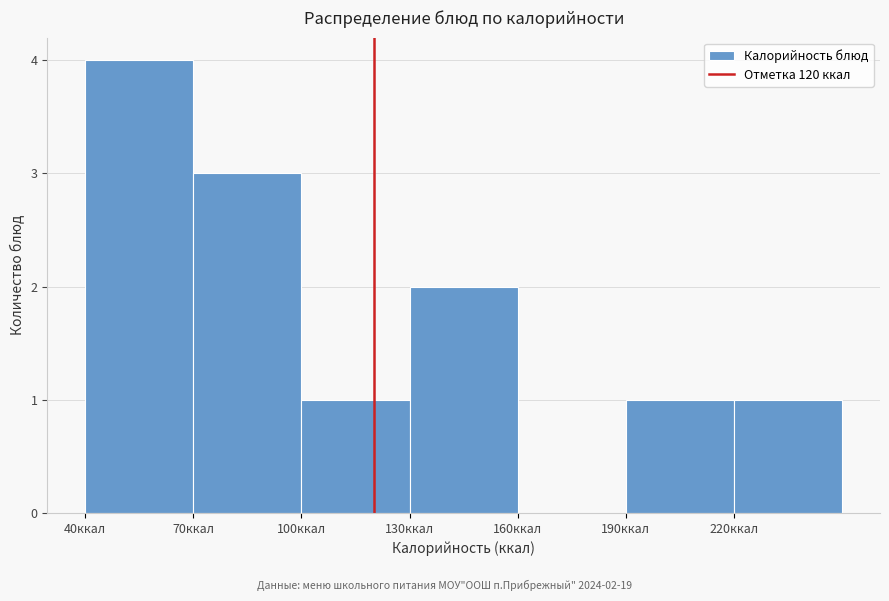

Over which range of the x-axis is the bar tallest?

40 to 70